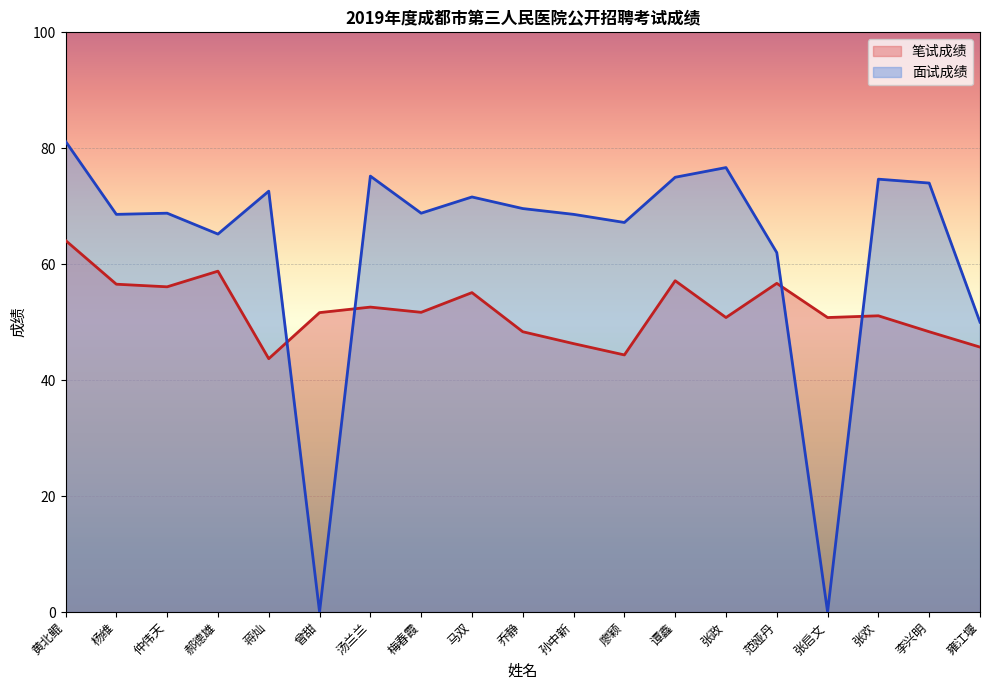

How many values in the 面试成绩 series are below 68?

6